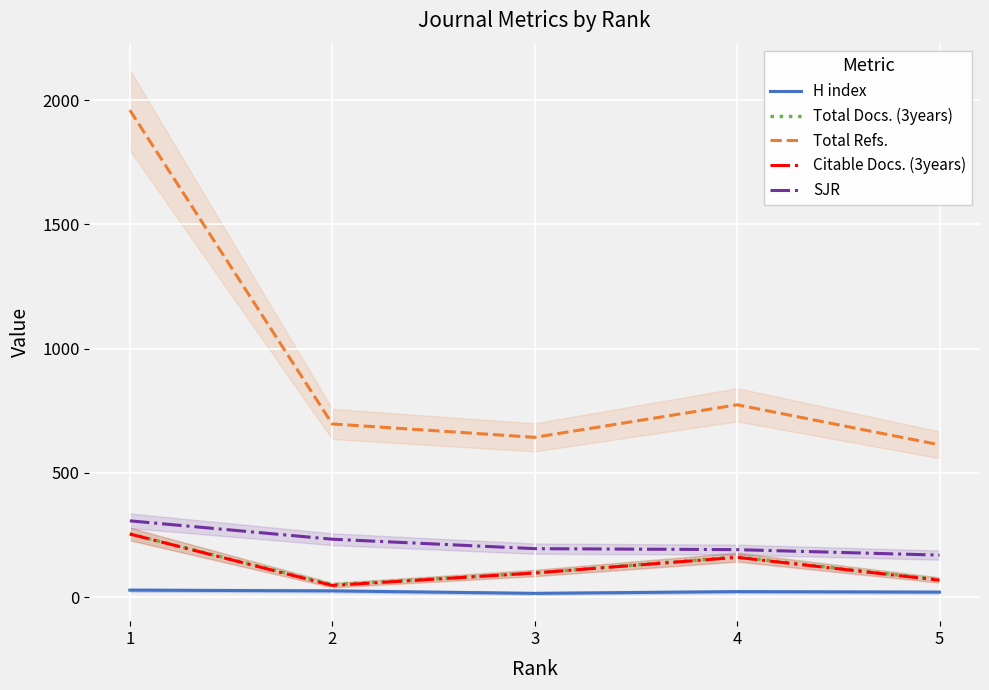

Rank the series at 2 from highest to lowest value.

Total Refs., SJR, Total Docs. (3years), Citable Docs. (3years), H index